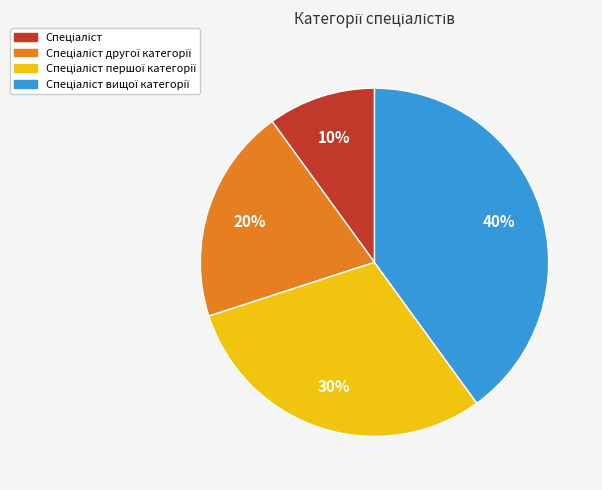

To the nearest percent, what is the difference between the largest and smallest slice percentages?

30%